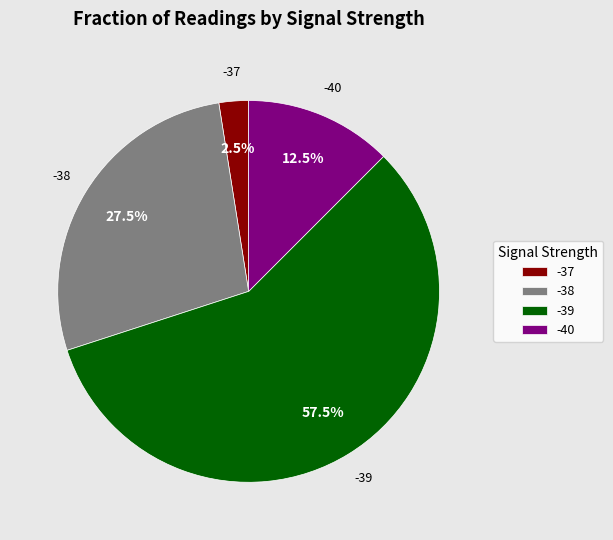

Rank the categories by value from highest to lowest.

-39, -38, -40, -37